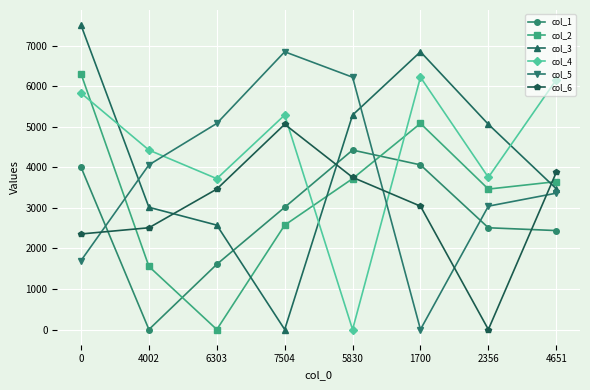

At how many categories does at least one series exceed 5679?

5